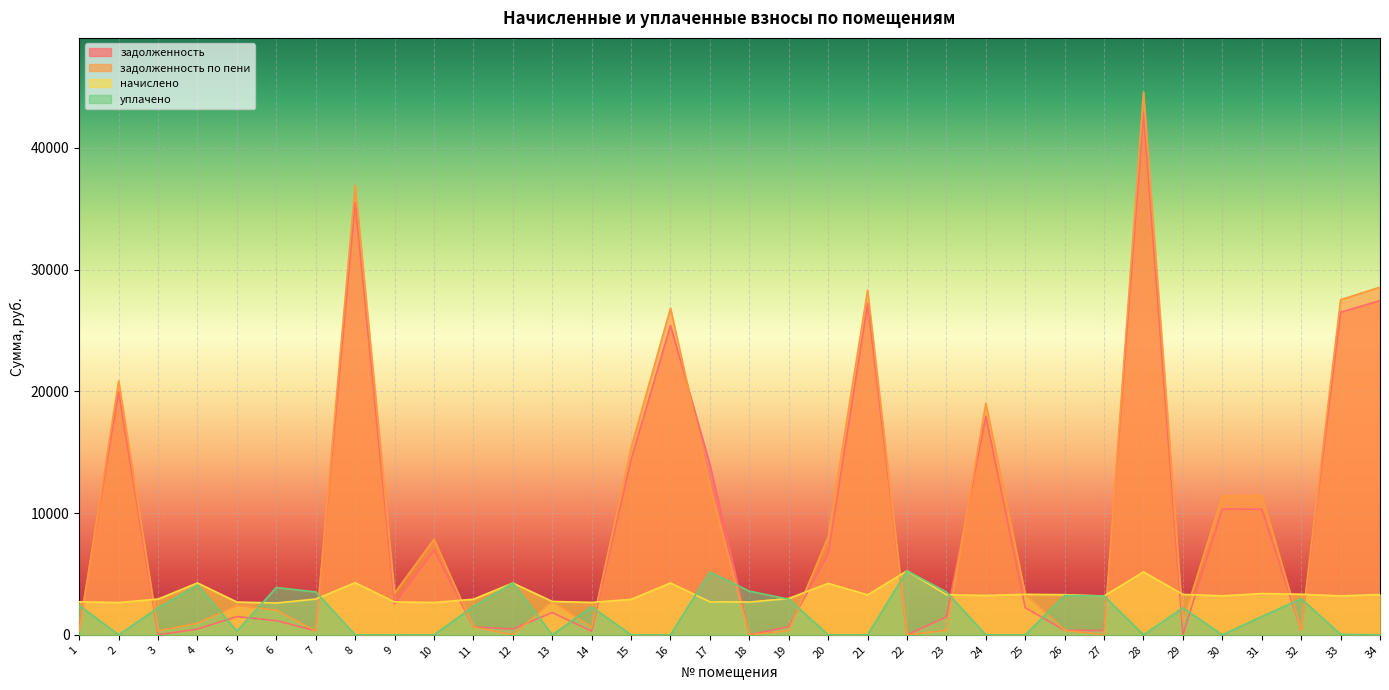

What is the approximate value of начислено at 33?

3196.8